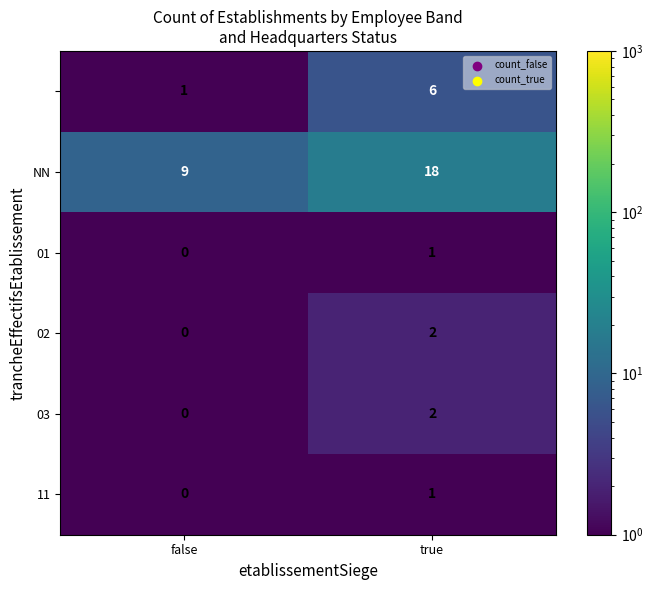

What is the total value across all series at true?

30